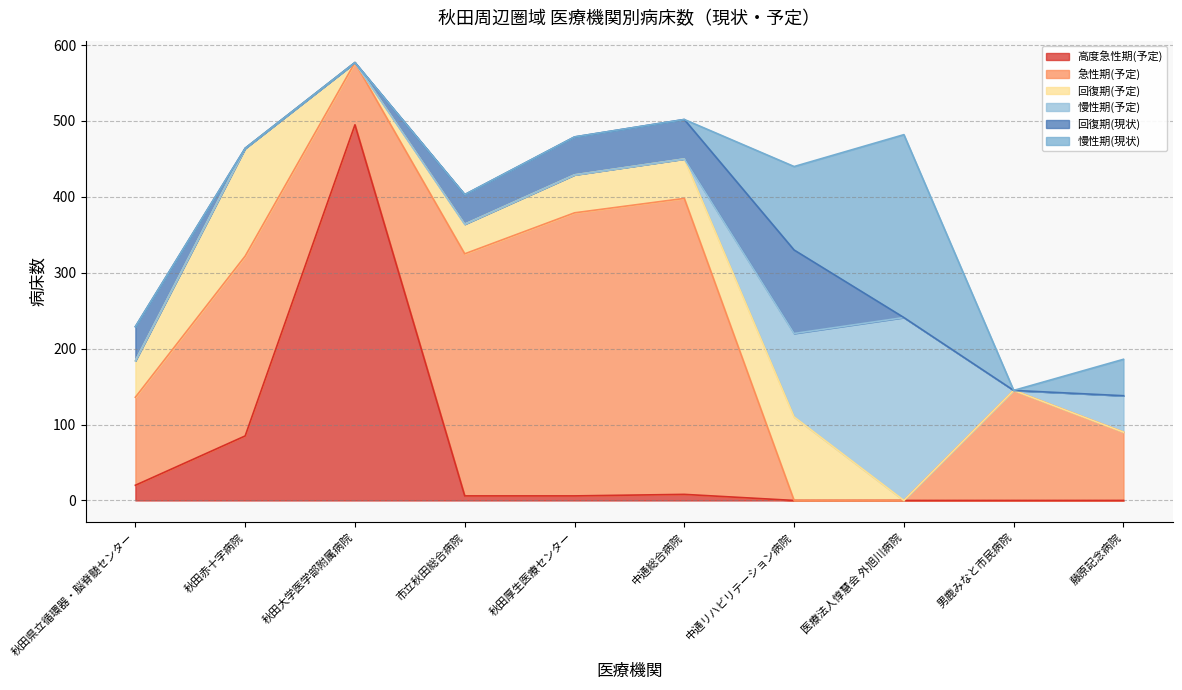

Which series changed the most between 秋田厚生医療センター and 男鹿みなと市民病院?

急性期(予定)